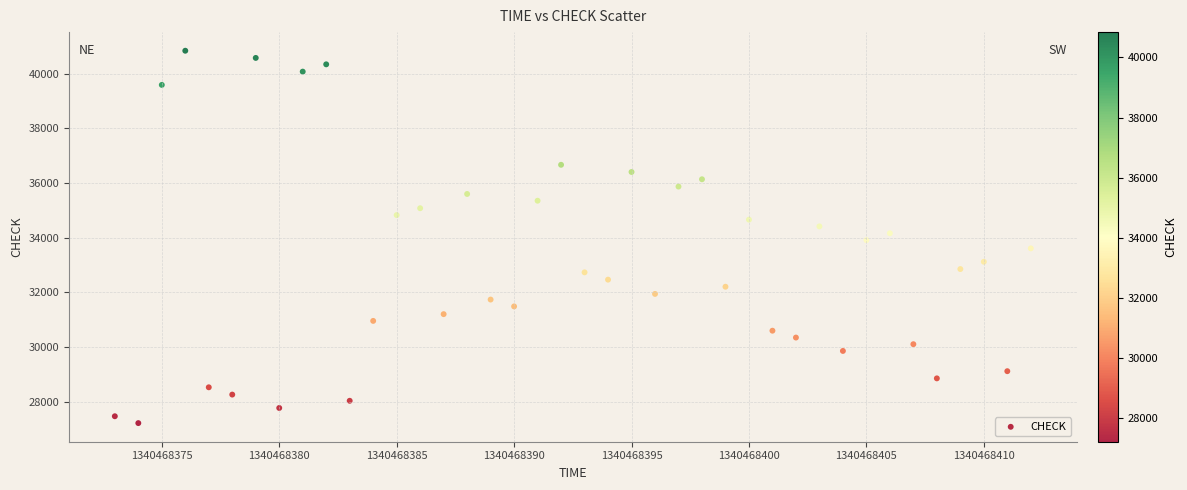

What is the range of X values (max minus min)?

39